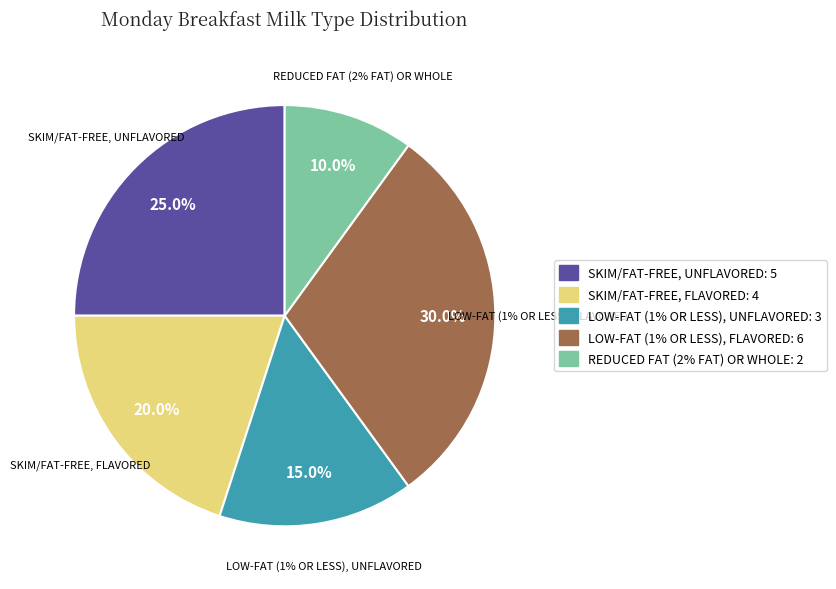

What percentage is the Skim/fat-free, unflavored slice, to the nearest percent?

25%